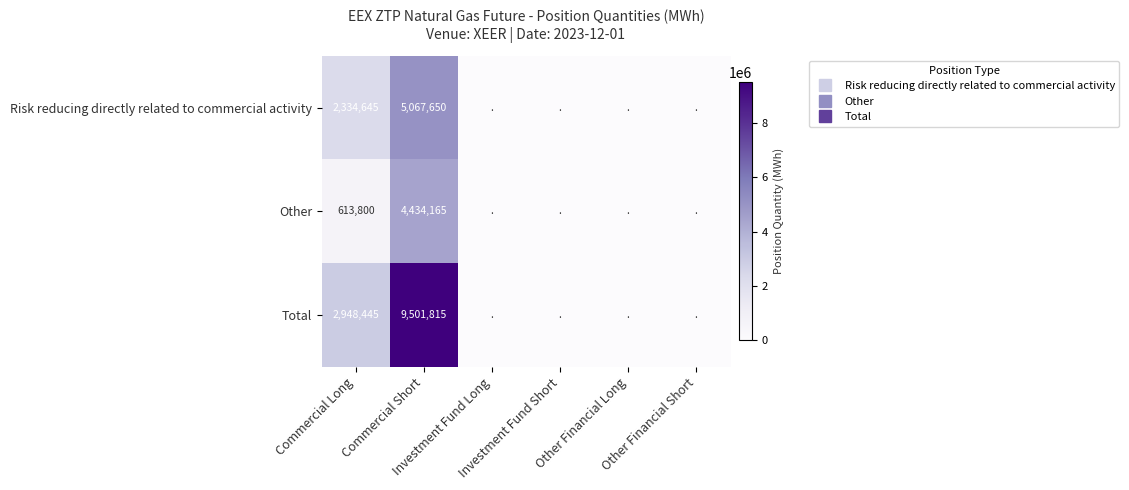

Which series has the widest spread of values?

Total